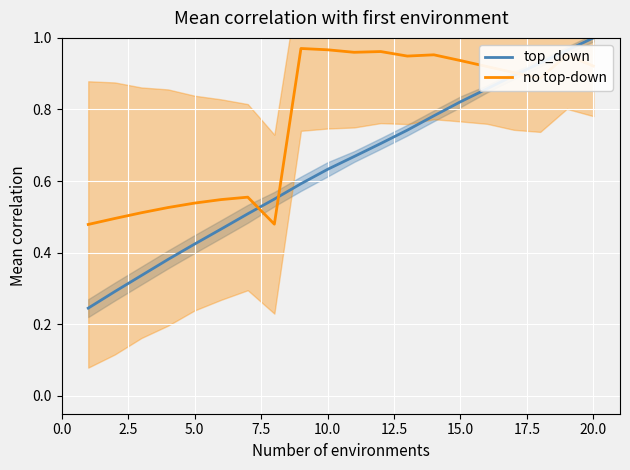

True or false: no top-down has more than 0 points higher than both neighbors.

True